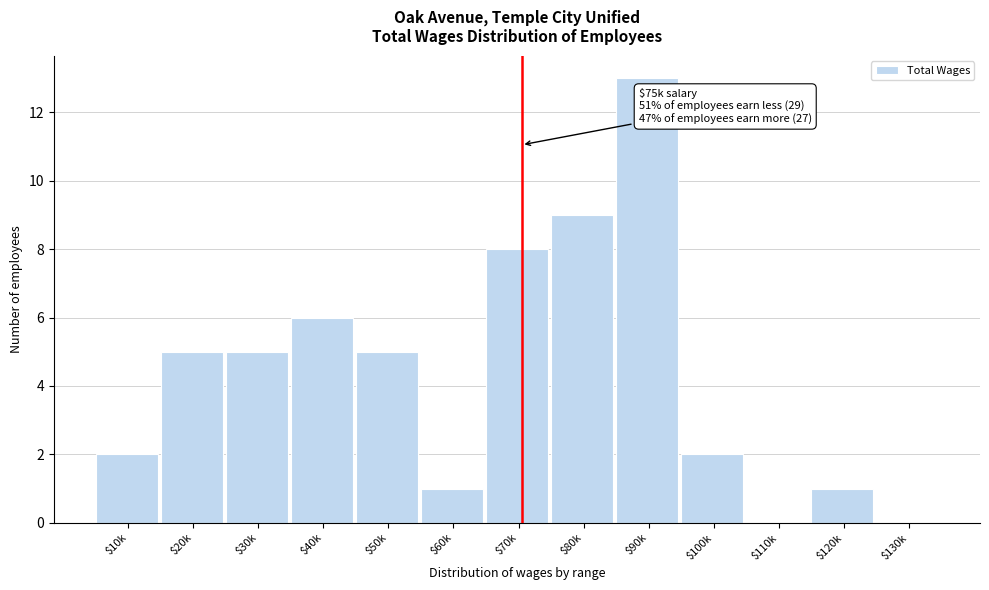

Which label corresponds to the largest value in the chart?

$90k